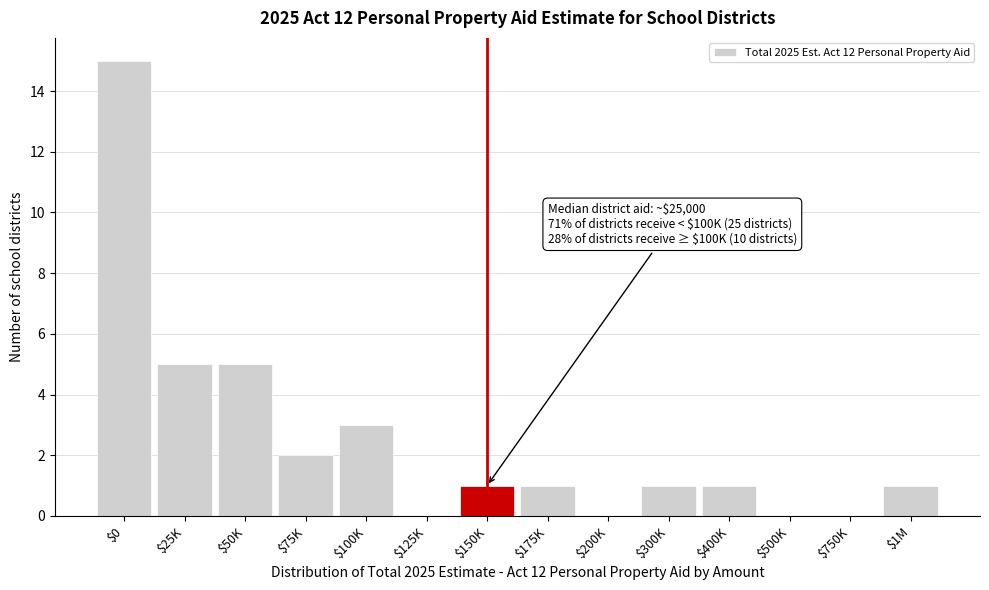

What is the sum of all values?

35